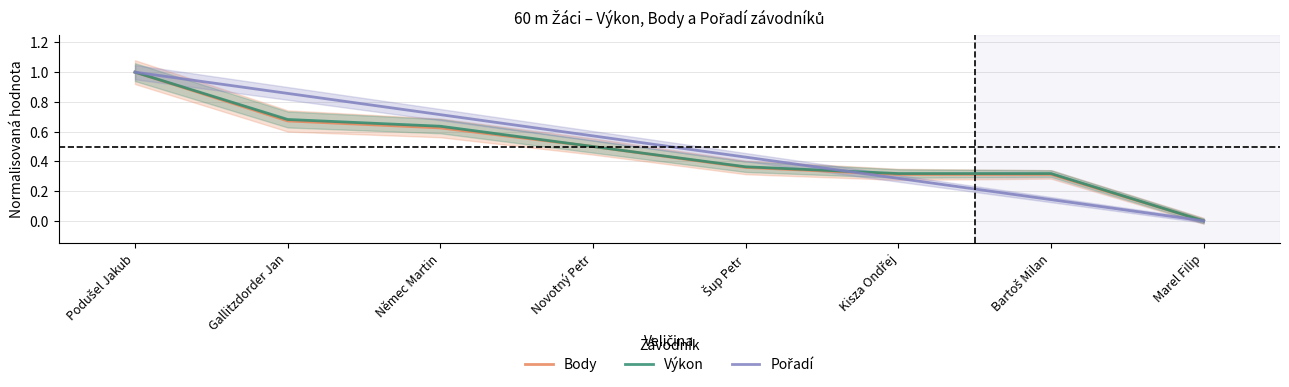

How many categories are shown in the chart?

8